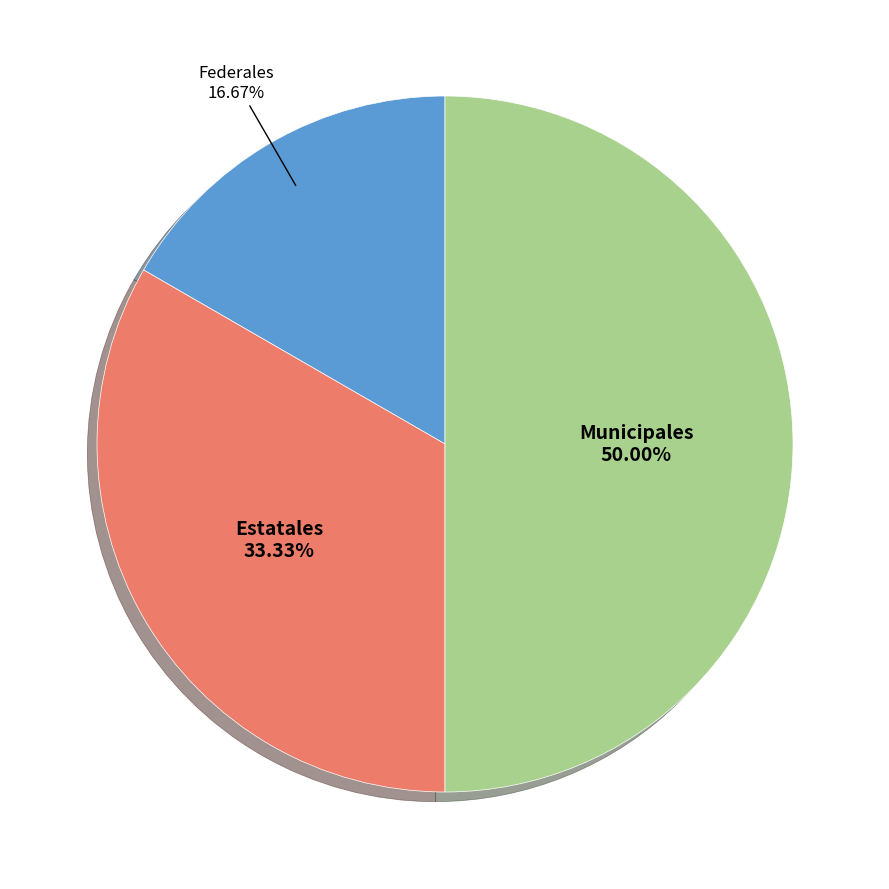

Rank the categories by value from lowest to highest.

Federales, Estatales, Municipales